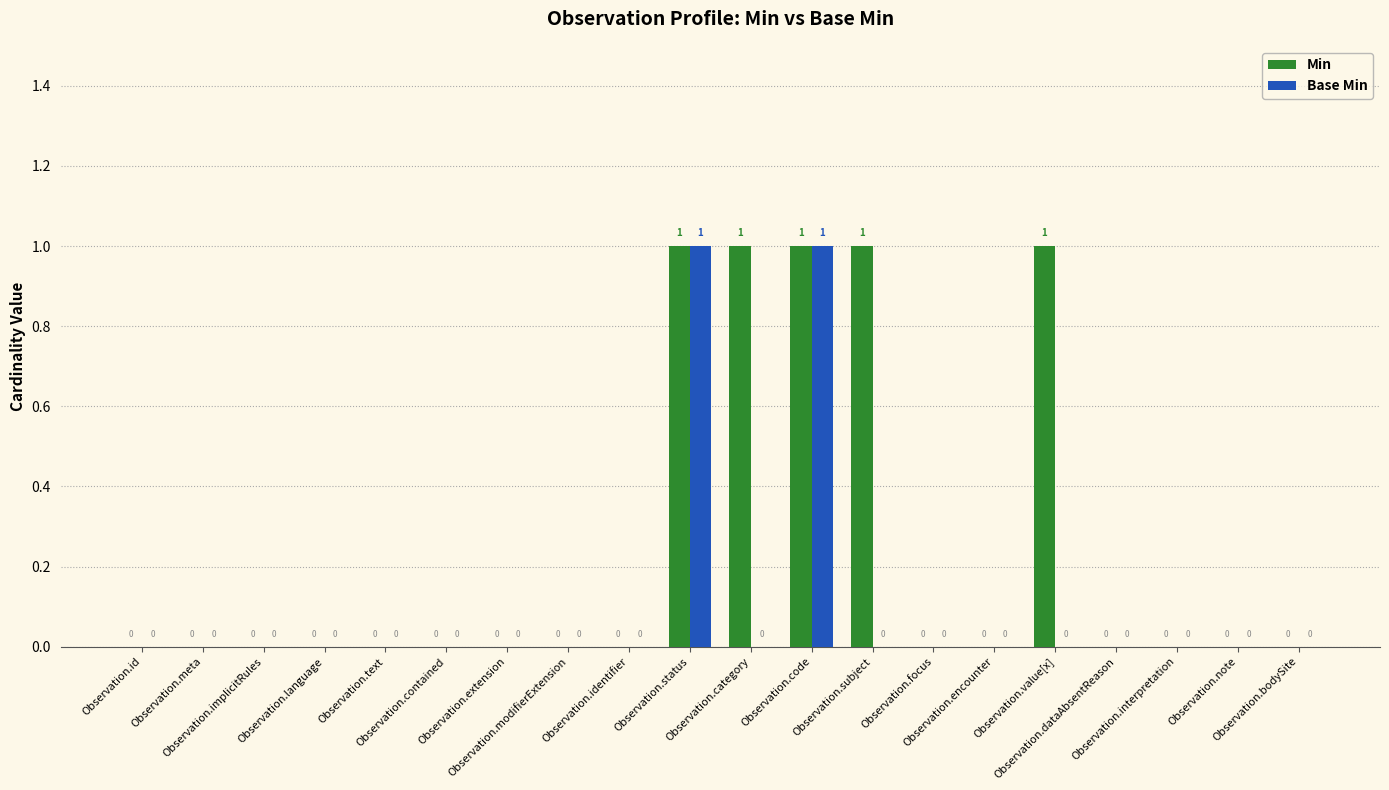

How many values in the Base Min series exceed 0?

2